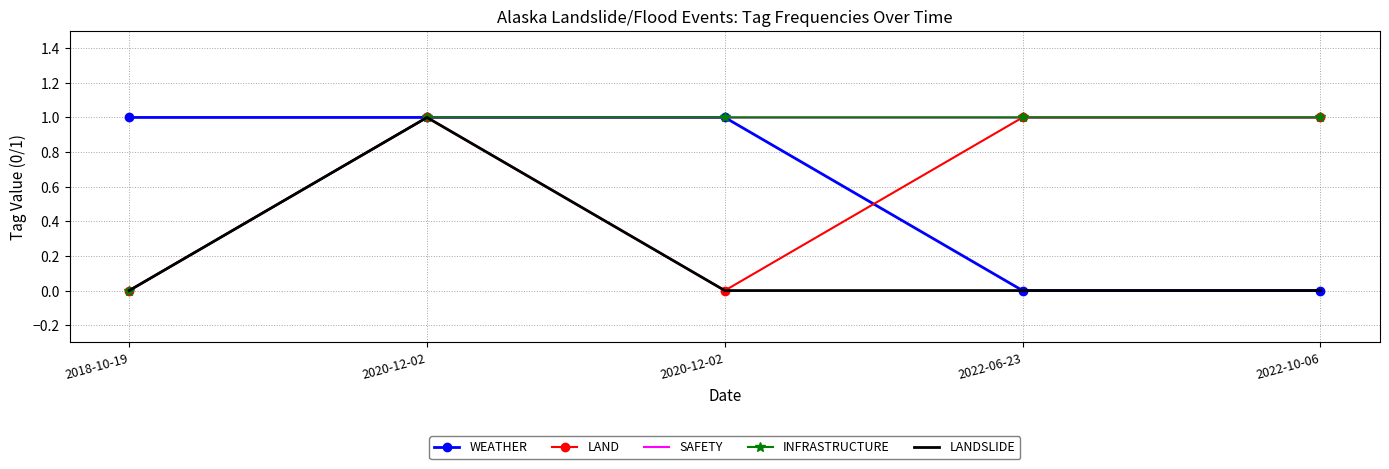

At how many categories does at least one series exceed 0?

5